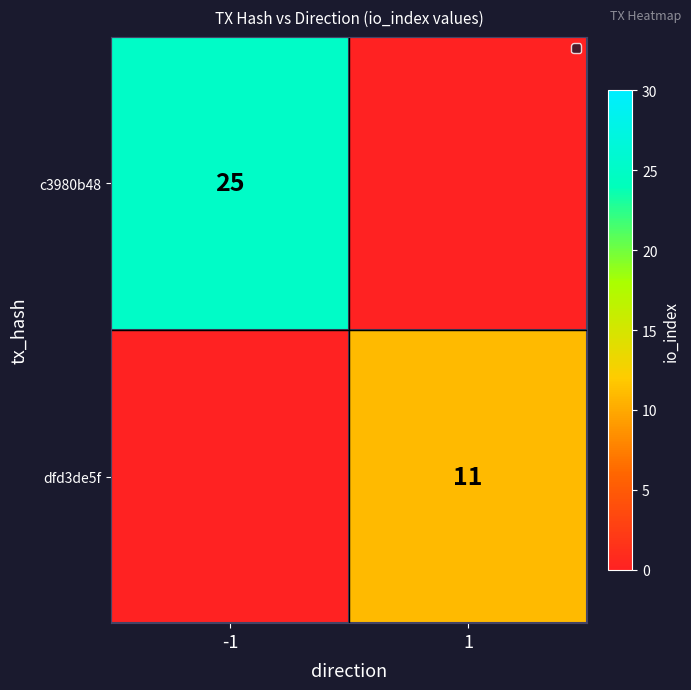

True or false: dfd3de5f has a value of 11 at 1.

True